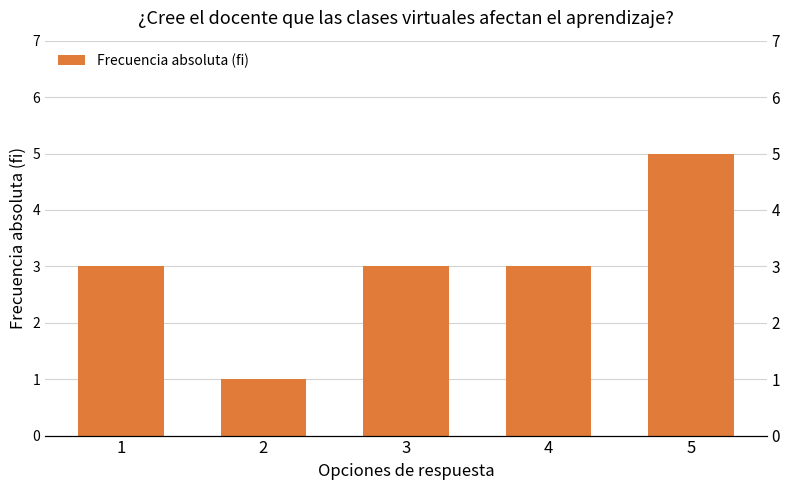

Does the chart contain any negative values?

No